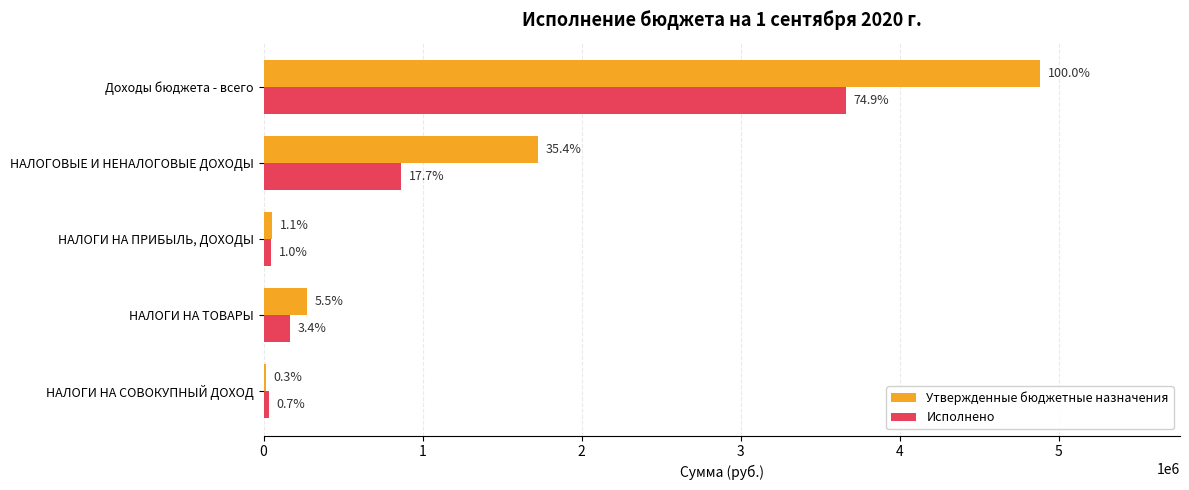

List the labels in order of Утвержденные бюджетные назначения value, largest first.

Доходы бюджета - всего, НАЛОГОВЫЕ И НЕНАЛОГОВЫЕ ДОХОДЫ, НАЛОГИ НА ТОВАРЫ, НАЛОГИ НА ПРИБЫЛЬ, ДОХОДЫ, НАЛОГИ НА СОВОКУПНЫЙ ДОХОД